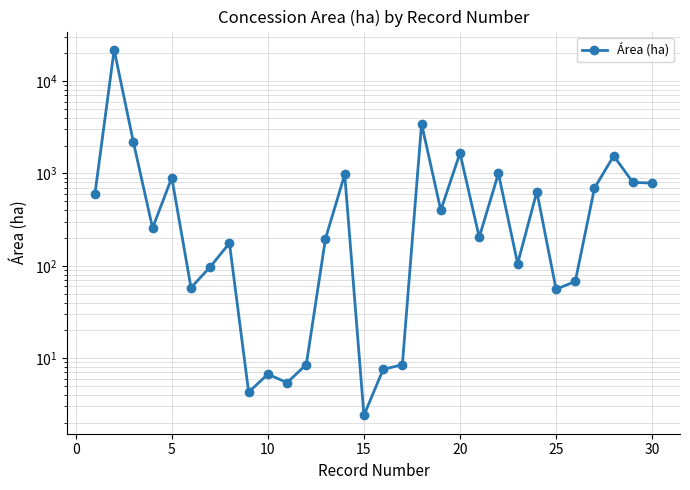

The value at 17 is 2194.0. True or false?

False